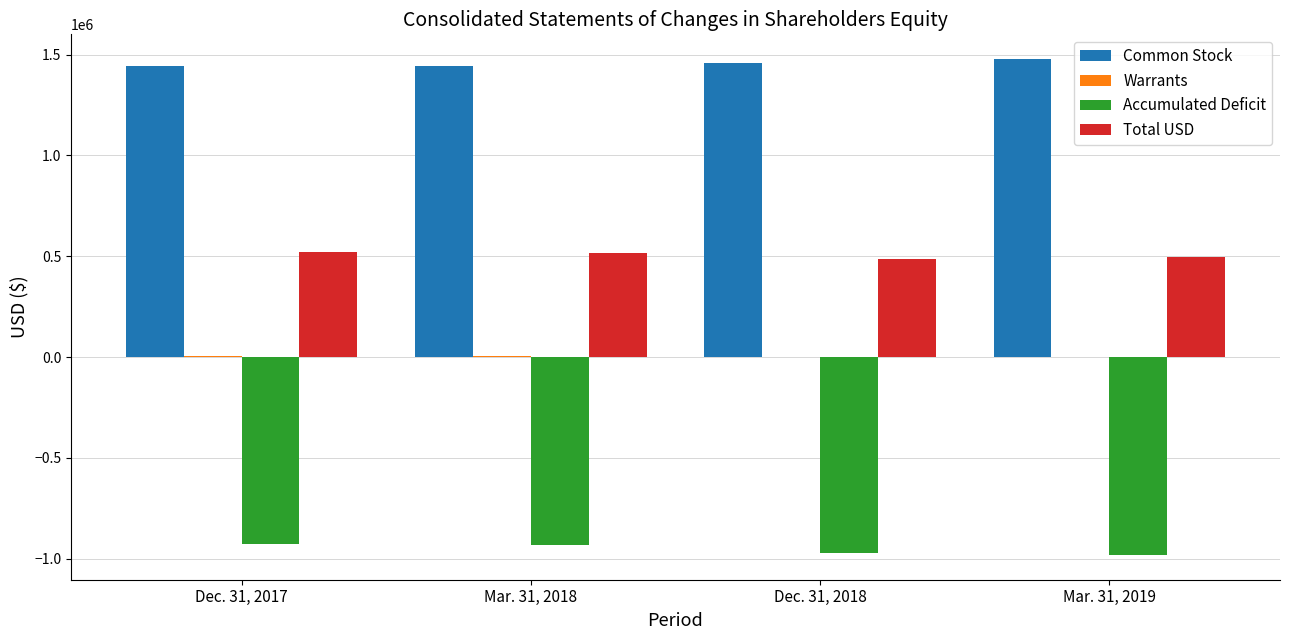

What is the sum of all Accumulated Deficit values?

-3811511